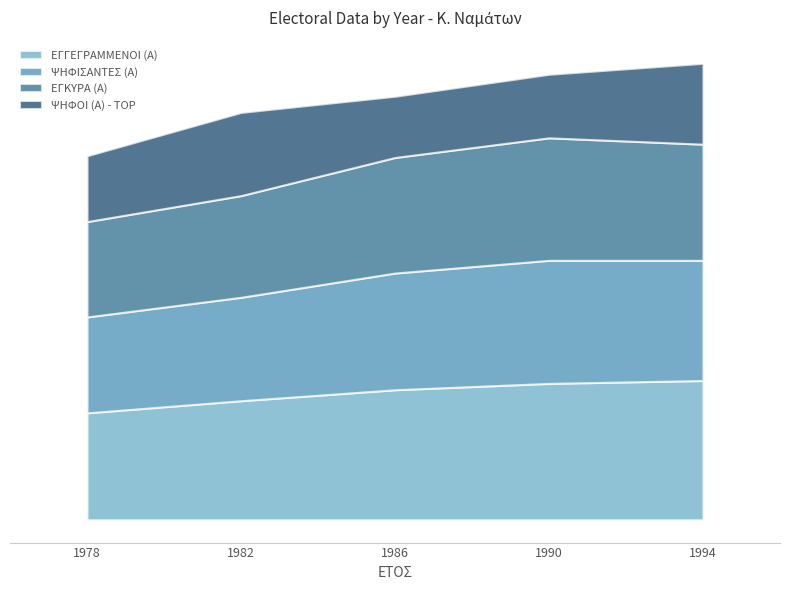

How many interior local valleys does the ΨΗΦΟΙ (Α) - TOP series have?

1